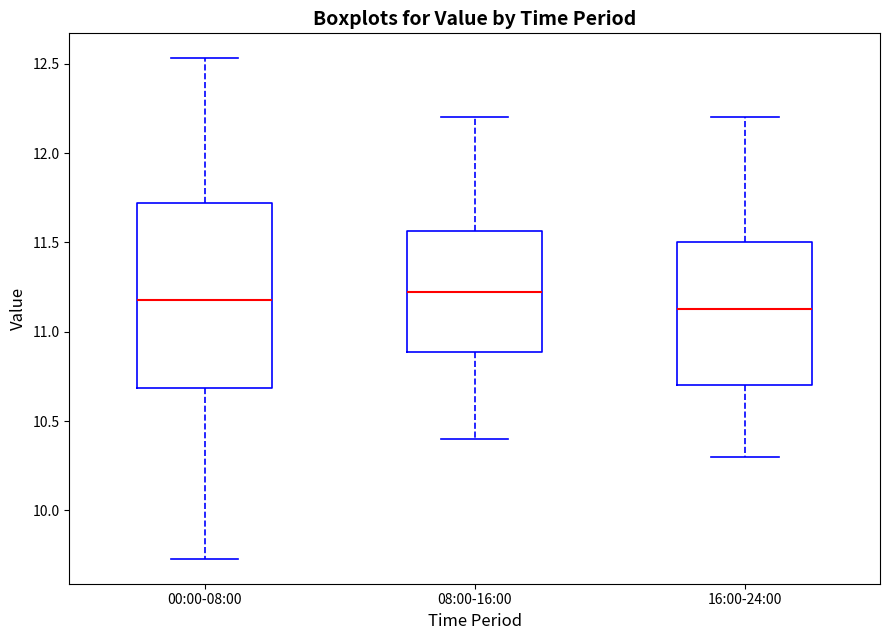

Reading left to right, read every box against the y-axis: the position of its median line, the range the box covers, and the ends of its whiskers. The values are not printed on the chart, so give them approximately, as read against the axis.

00:00-08:00: median 11.20, box 10.70 to 11.70, whiskers 9.75 to 12.55
08:00-16:00: median 11.25, box 10.90 to 11.55, whiskers 10.40 to 12.20
16:00-24:00: median 11.15, box 10.70 to 11.50, whiskers 10.30 to 12.20